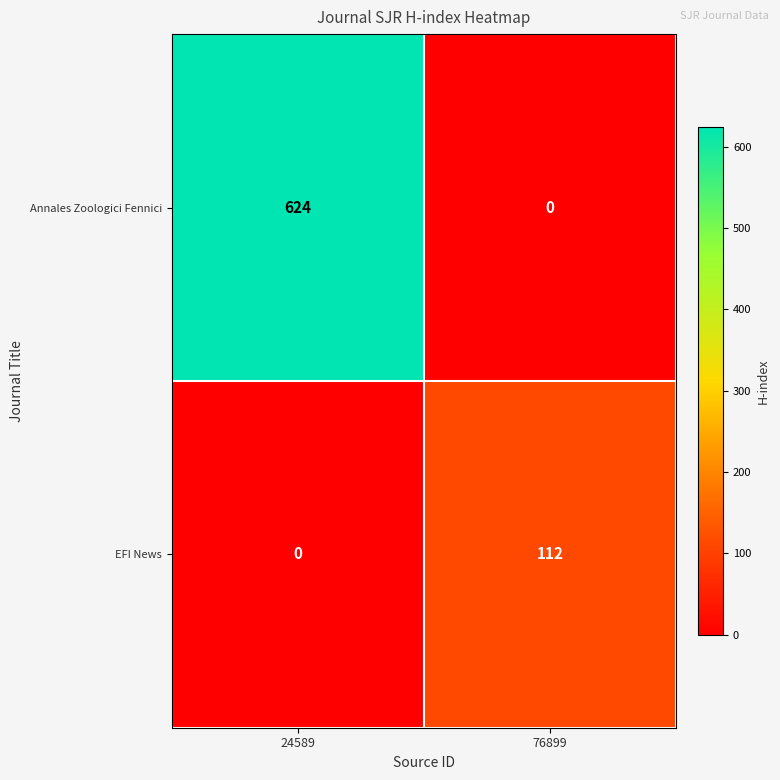

True or false: Annales Zoologici Fennici has a value of 413 at 76899.

False